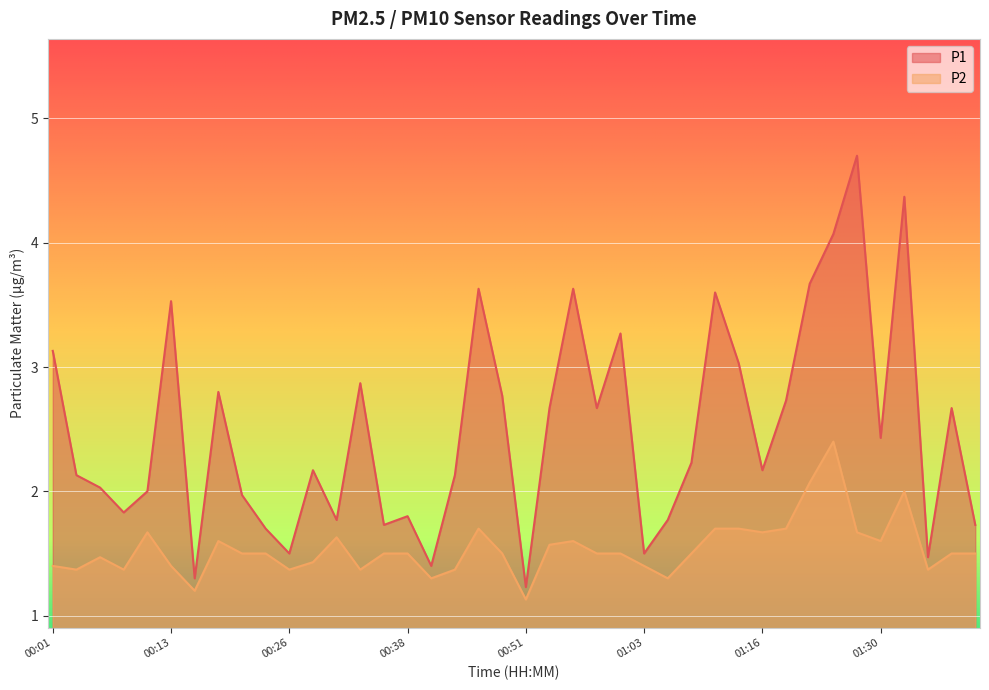

At which category does P2 reach its first local valley?

00:03